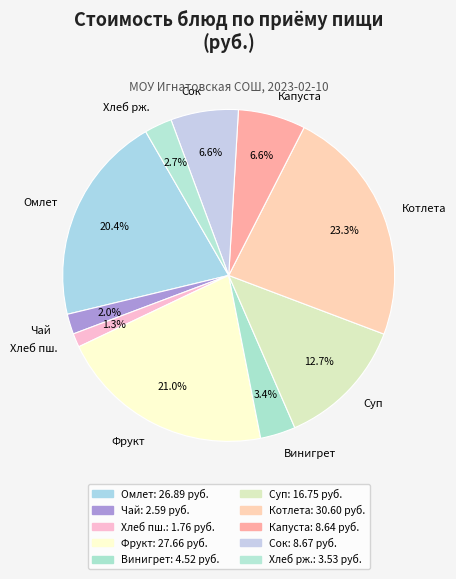

Is Фрукт the majority of the pie?

No